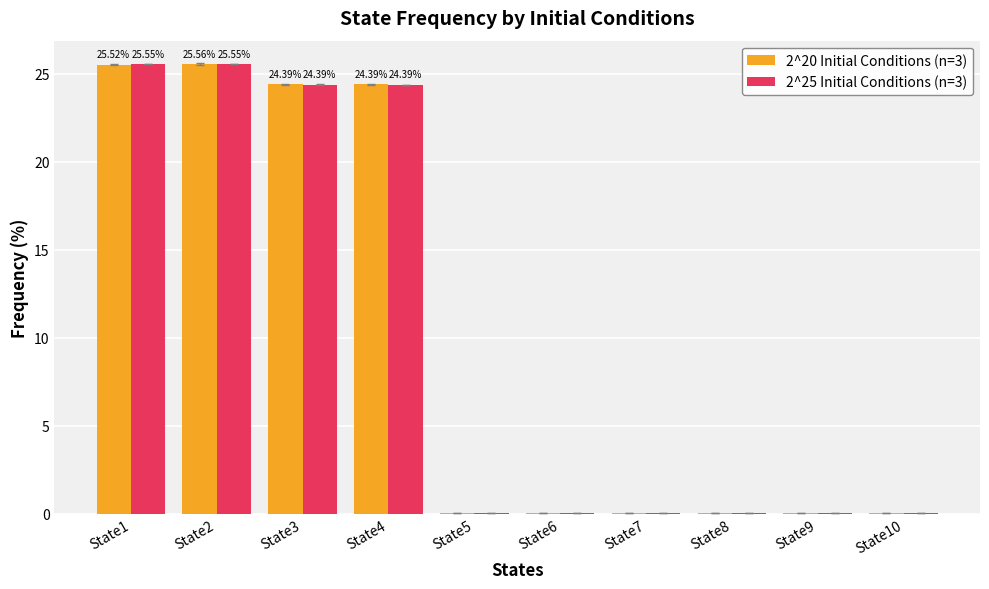

Is the value of 2^20 Initial Conditions (n=3) at State6 greater than the value of 2^25 Initial Conditions (n=3) at State1?

No